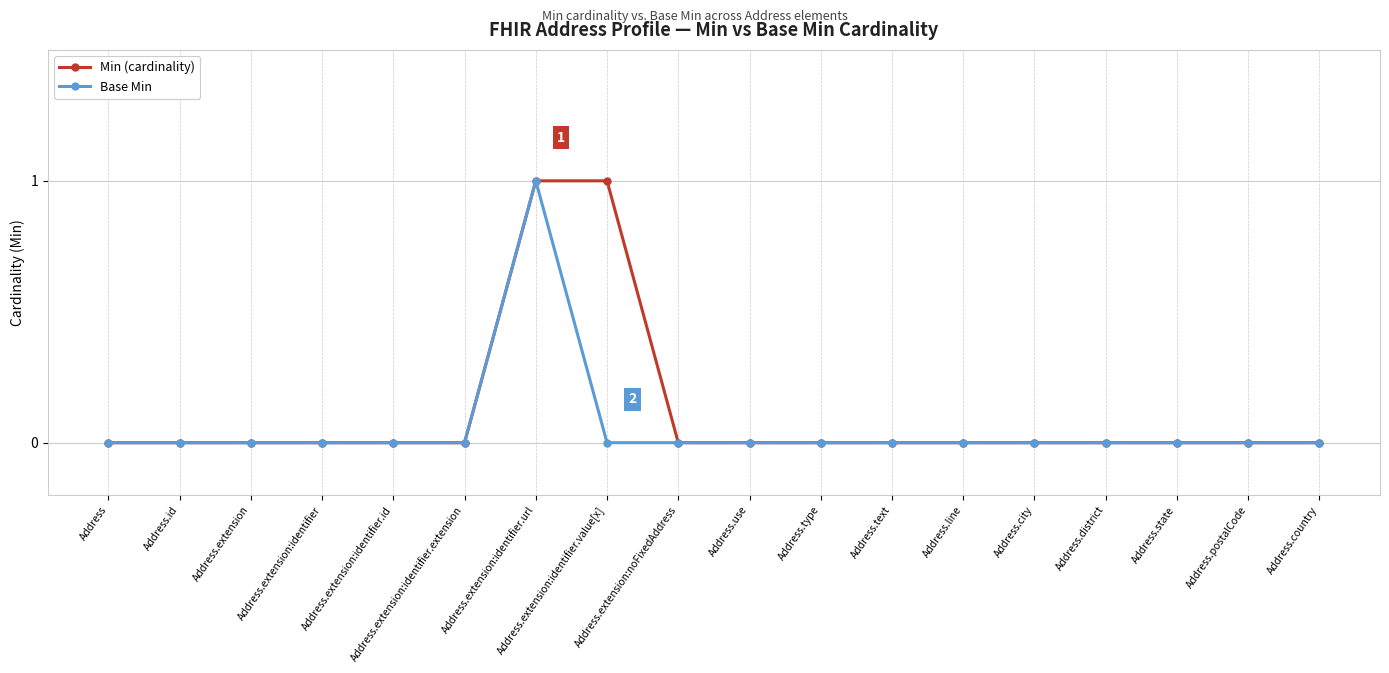

Reading left to right, what are all the values shown in this chart?

Min (cardinality): Address=0	Address.id=0	Address.extension=0	Address.extension:identifier=0	Address.extension:identifier.id=0	Address.extension:identifier.extension=0	Address.extension:identifier.url=1	Address.extension:identifier.value[x]=1	Address.extension:noFixedAddress=0	Address.use=0	Address.type=0	Address.text=0	Address.line=0	Address.city=0	Address.district=0	Address.state=0	Address.postalCode=0	Address.country=0
Base Min: Address=0	Address.id=0	Address.extension=0	Address.extension:identifier=0	Address.extension:identifier.id=0	Address.extension:identifier.extension=0	Address.extension:identifier.url=1	Address.extension:identifier.value[x]=0	Address.extension:noFixedAddress=0	Address.use=0	Address.type=0	Address.text=0	Address.line=0	Address.city=0	Address.district=0	Address.state=0	Address.postalCode=0	Address.country=0